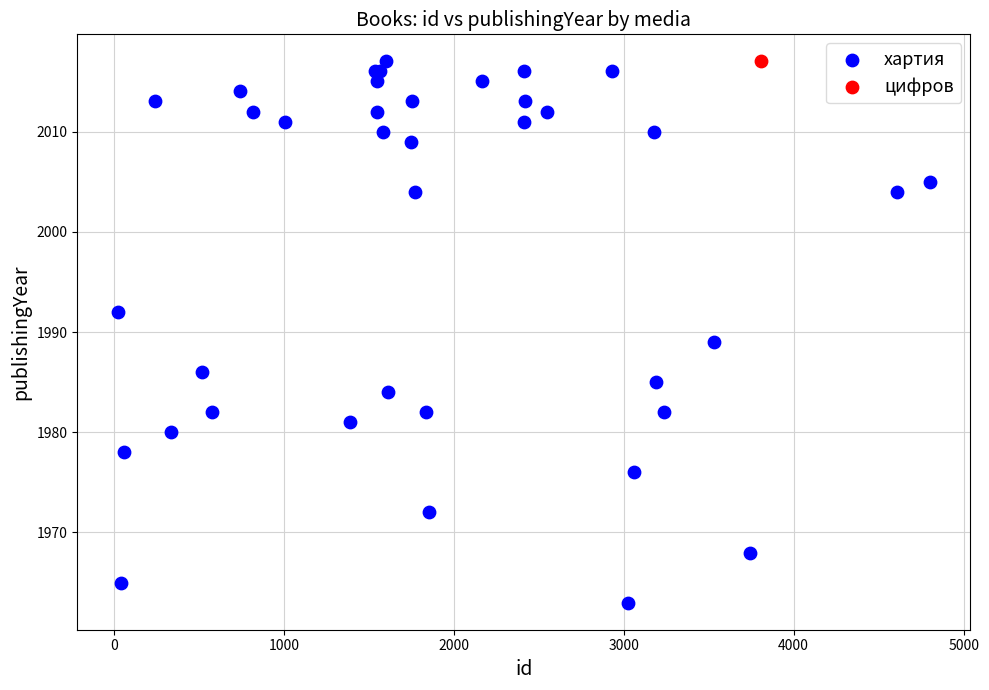

What are all the series names shown in the legend?

хартия, цифров